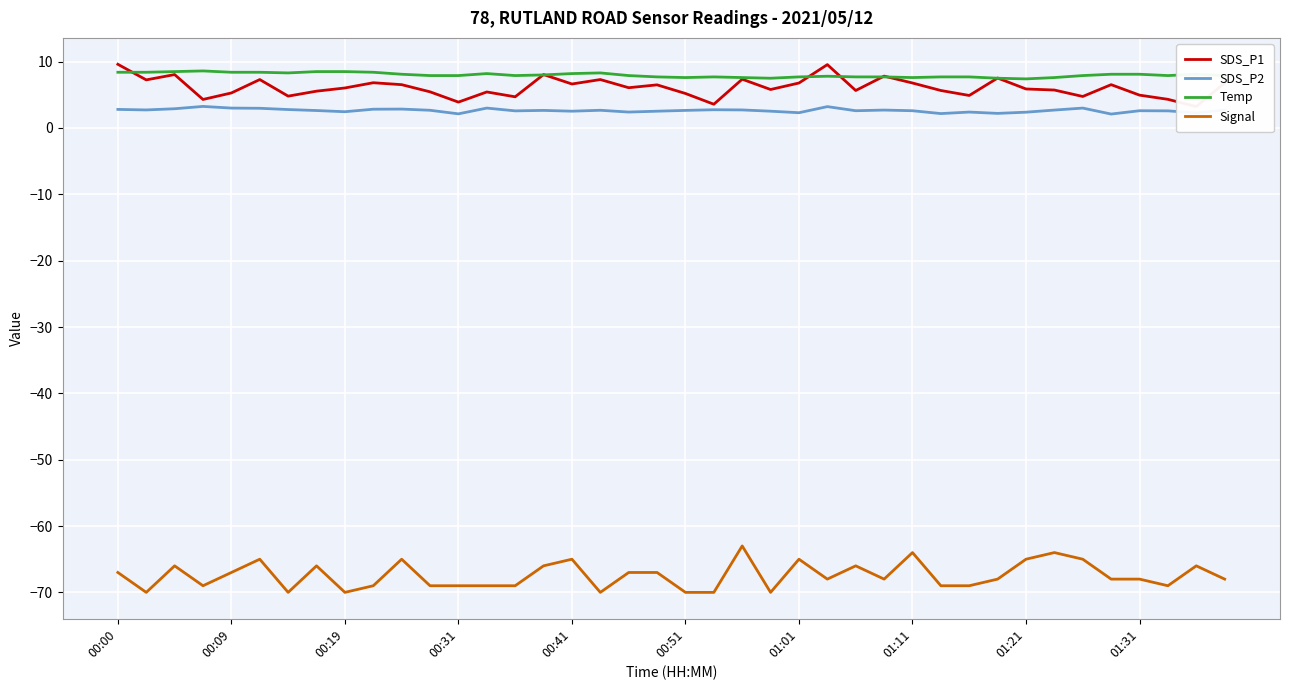

What is the maximum value for Signal?

-63.0